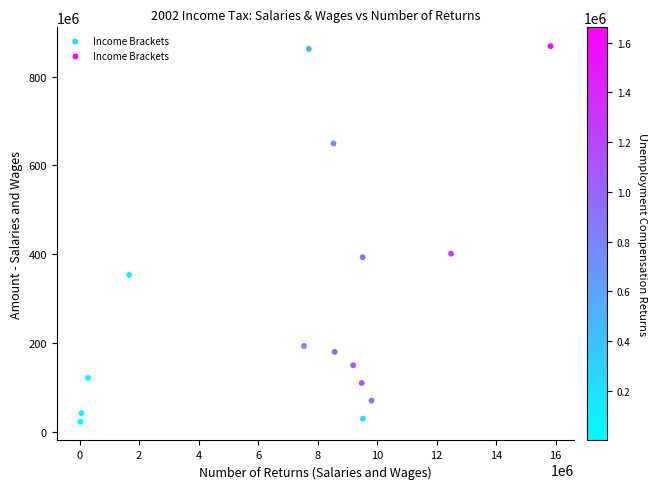

What is the range of X values (max minus min)?

15803709